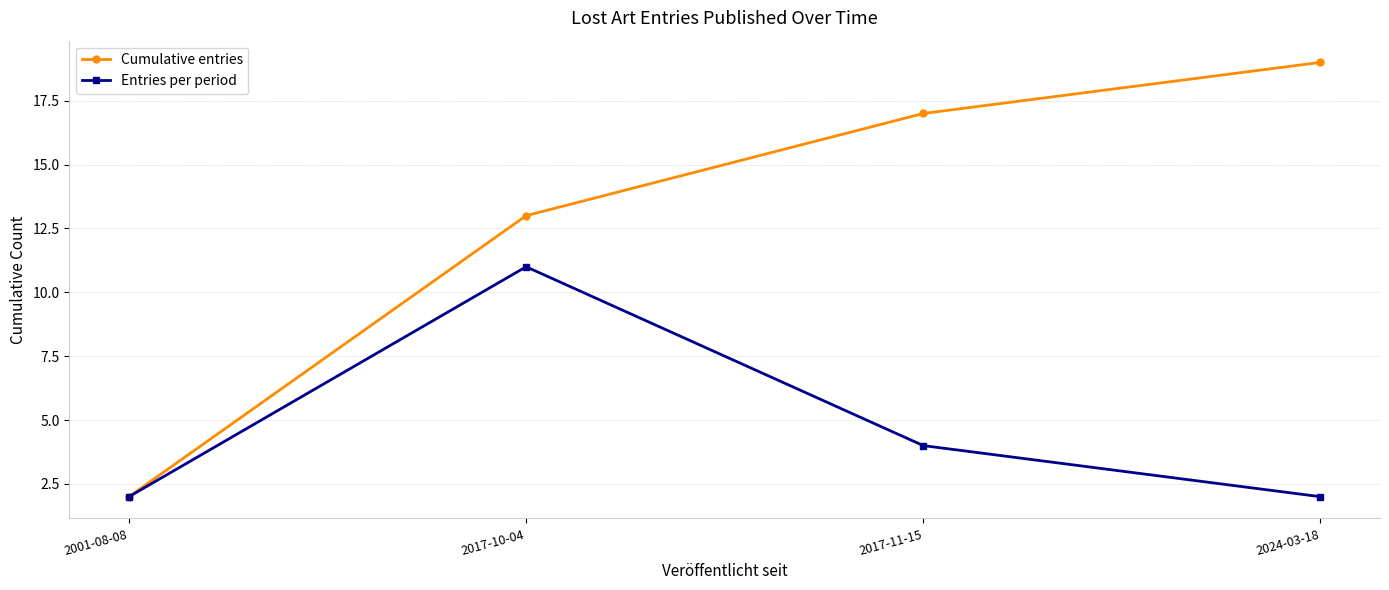

Reading right to left, extract all data points from this chart.

Cumulative entries: 19	17	13	2
Entries per period: 2	4	11	2